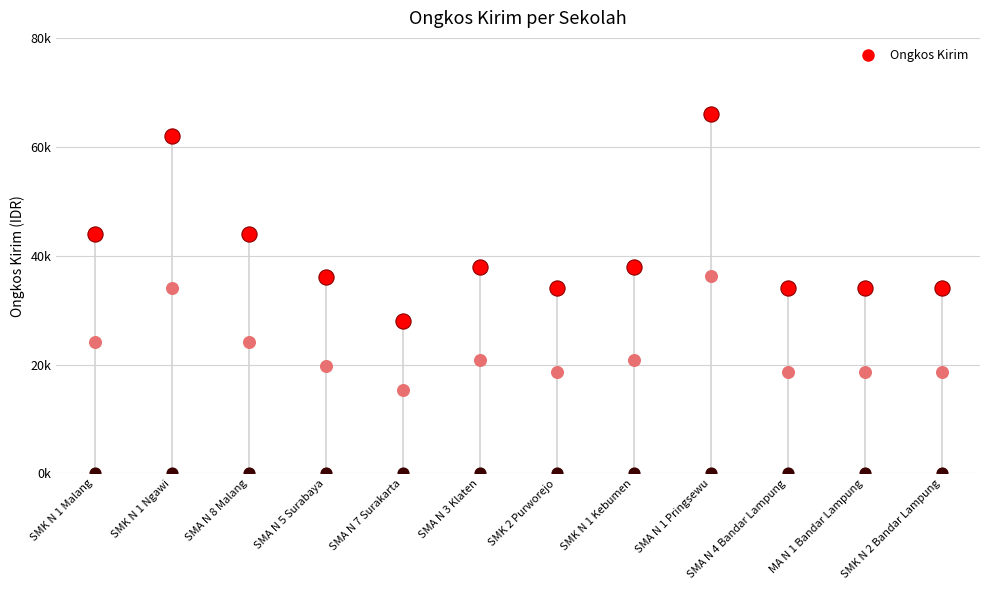

What is the change in value from SMA N 5 Surabaya to SMK N 1 Kebumen?

+2000